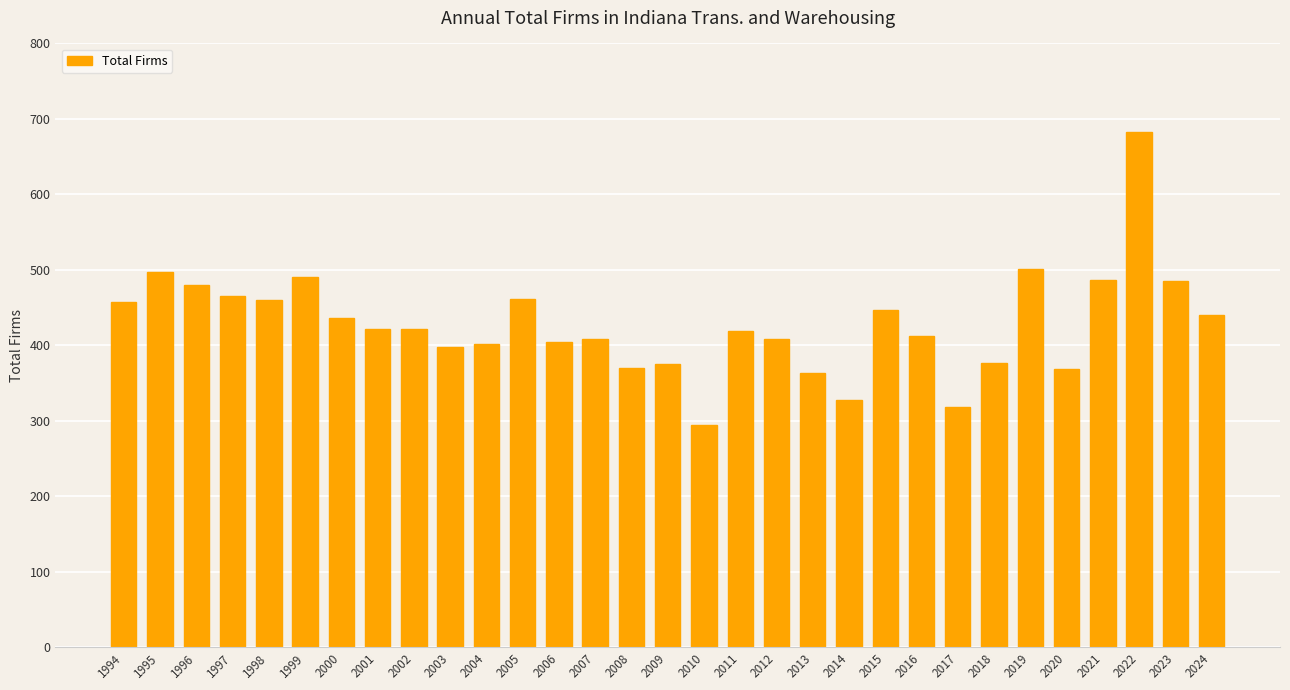

Is it true that the value at 2005 is 270?

False